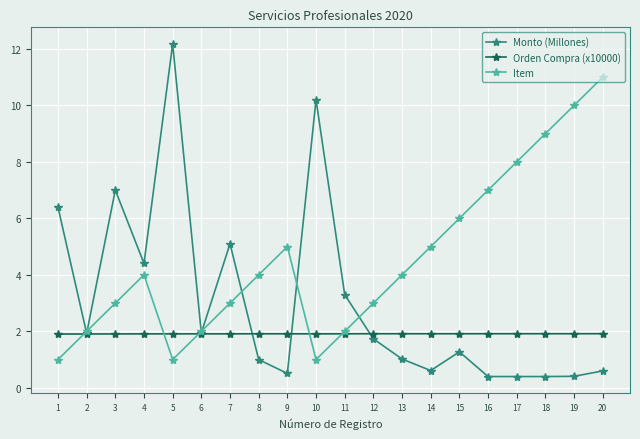

Between 13 and 20, which series saw the biggest shift?

Item